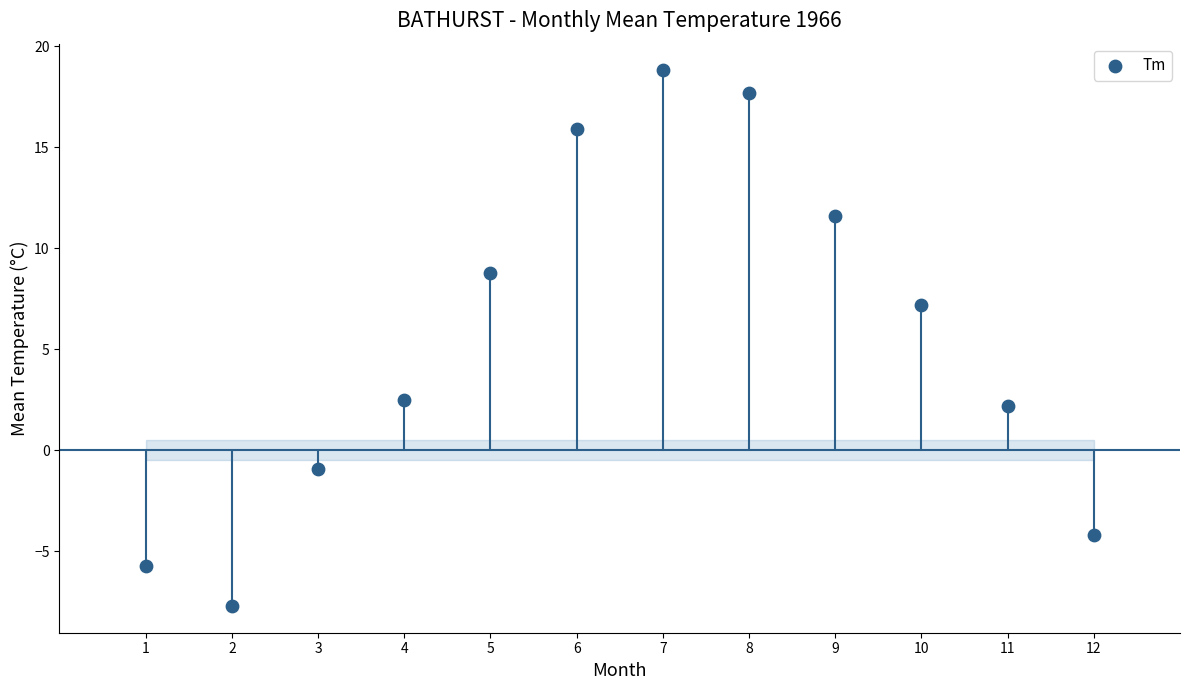

What is the average X value?

6.5